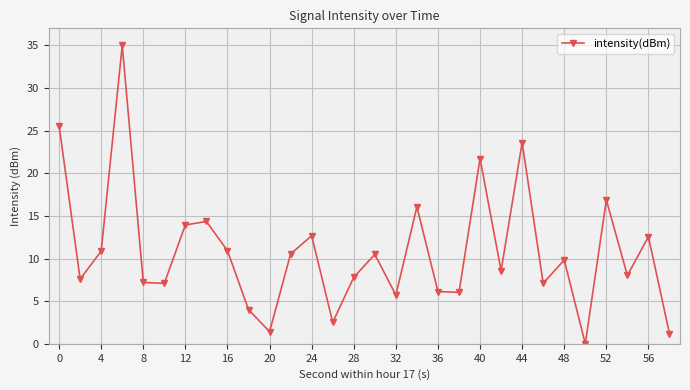

What is the value of the 10th point from the left?

4.0